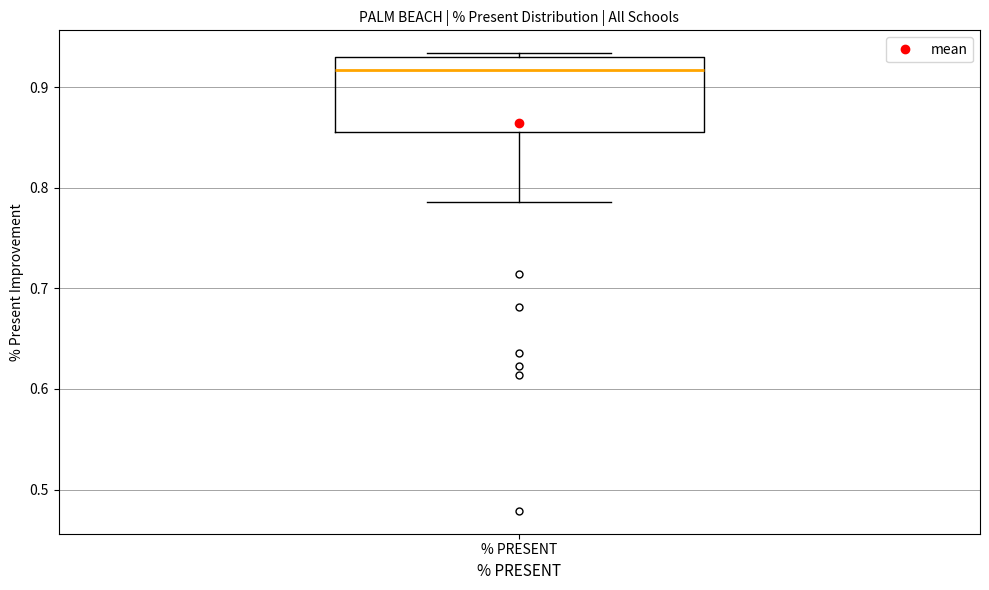

Transcribe this box plot: give where the median line is, the range the box spans, and where the two whiskers end, as read against the y-axis. The values are not printed on the chart, so give them approximately, as read against the axis.

median 0.92, box 0.85 to 0.93, whiskers 0.79 to 0.93 (just above the box's upper edge)